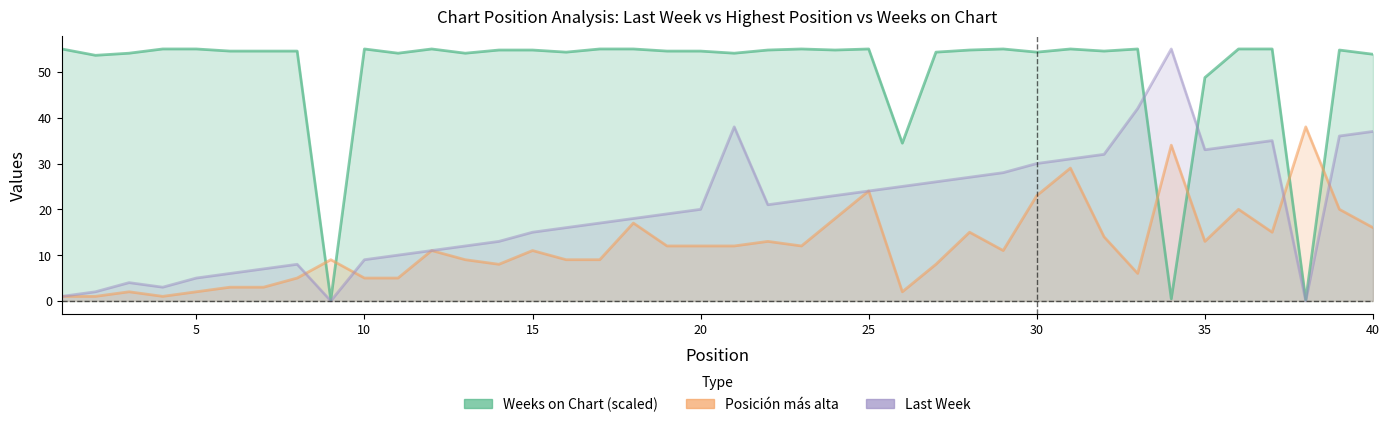

What is the value of the Posición más alta point at the 28th from the left?

15.0